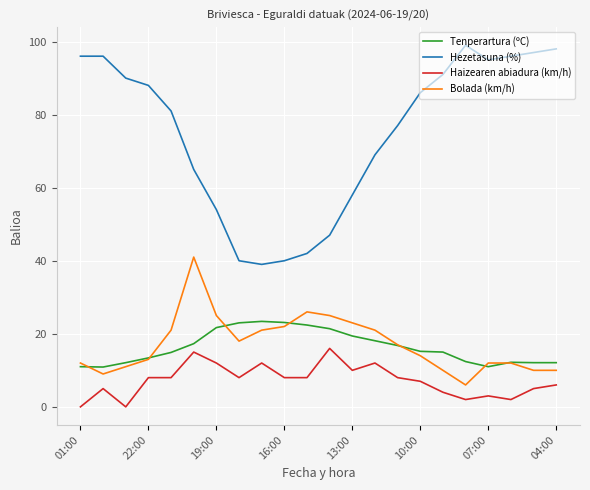

True or false: Haizearen abiadura (km/h) has more than 1 interior local peaks.

True